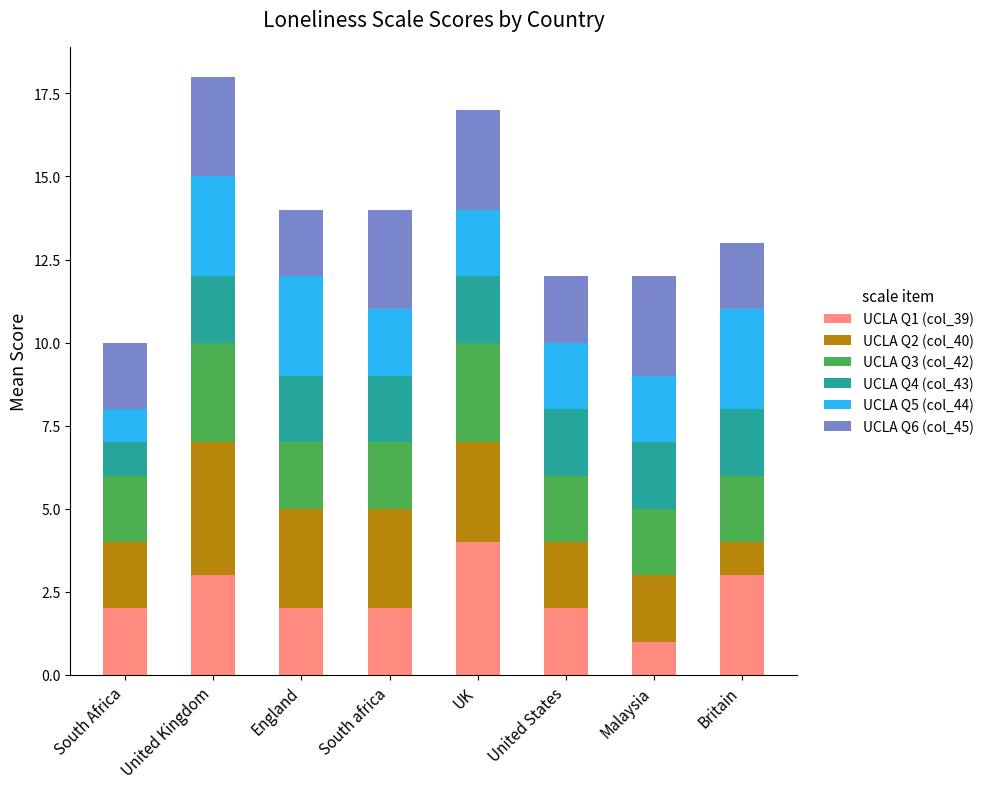

What is the difference between the maximum and second lowest values in the UCLA Q1 (col_39) series?

2